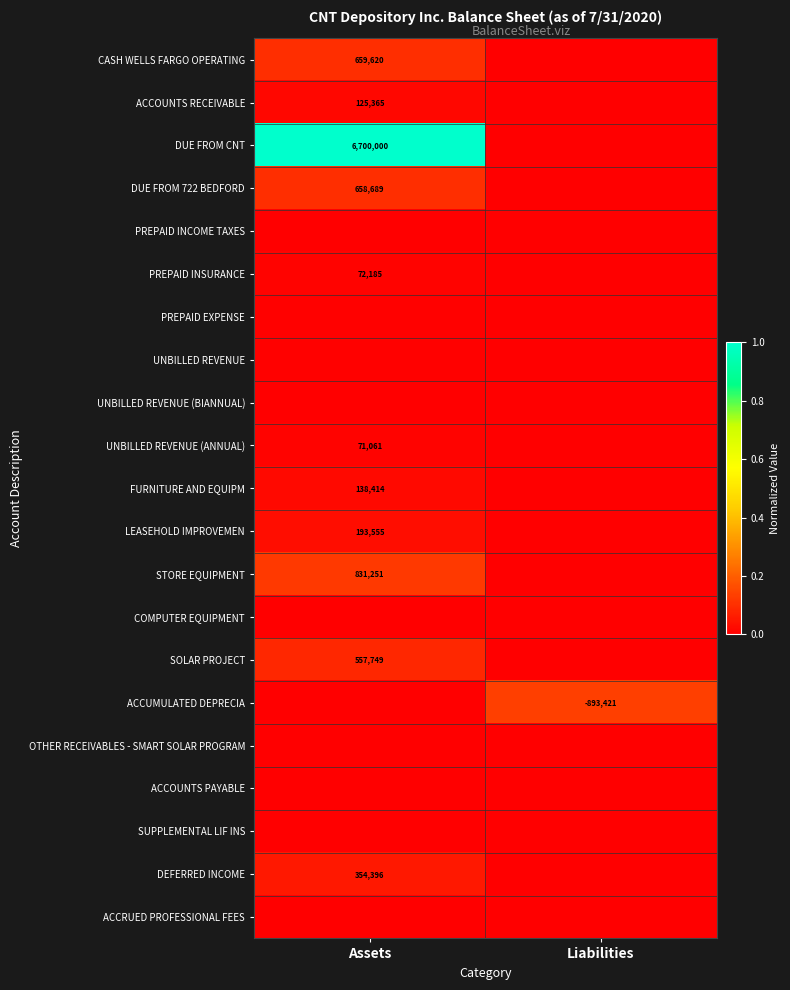

Which series has the largest range (max minus min)?

DUE FROM CNT